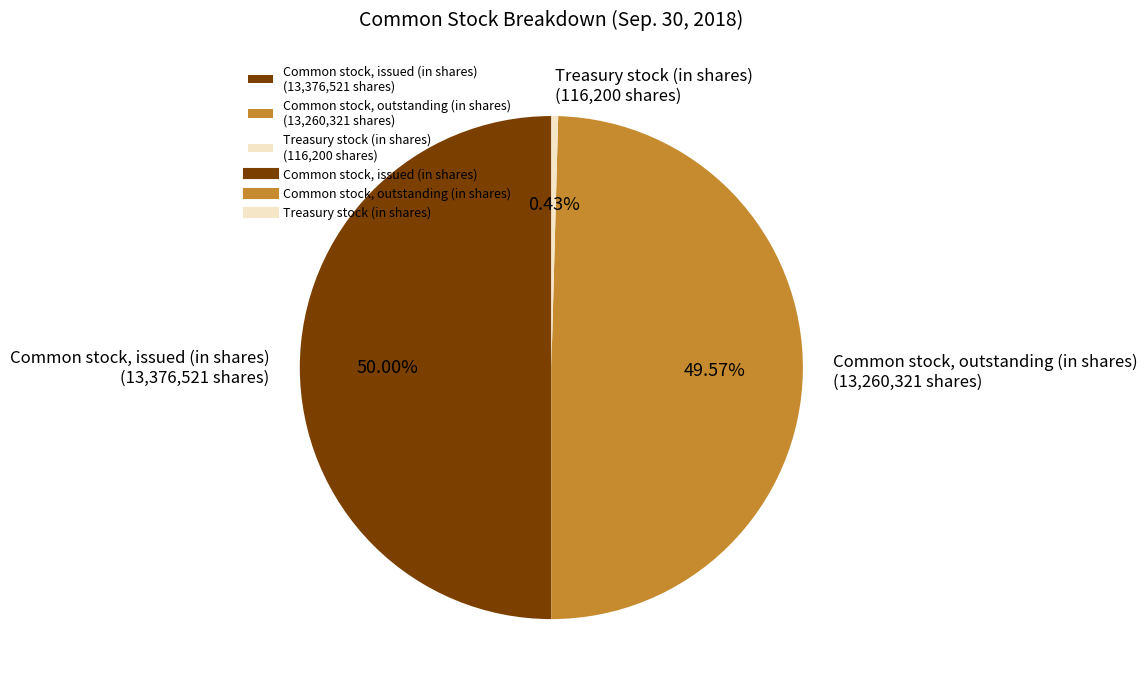

Combined, what portion of the pie is Common stock, issued (in shares) and Treasury stock (in shares)?

50.4%